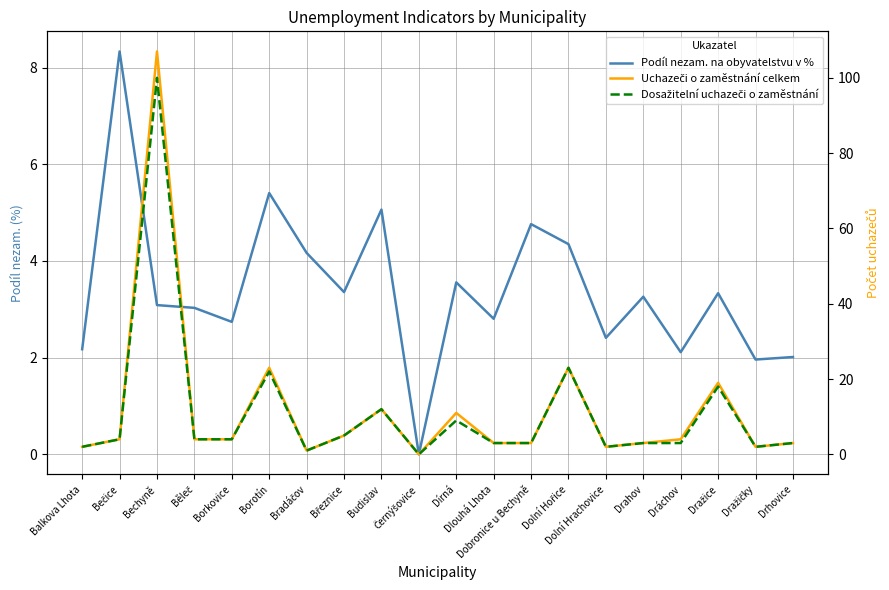

Between which two adjacent categories do Uchazeči o zaměstnání celkem and Podíl nezam. na obyvatelstvu v % first intersect?

Bečice and Bechyně